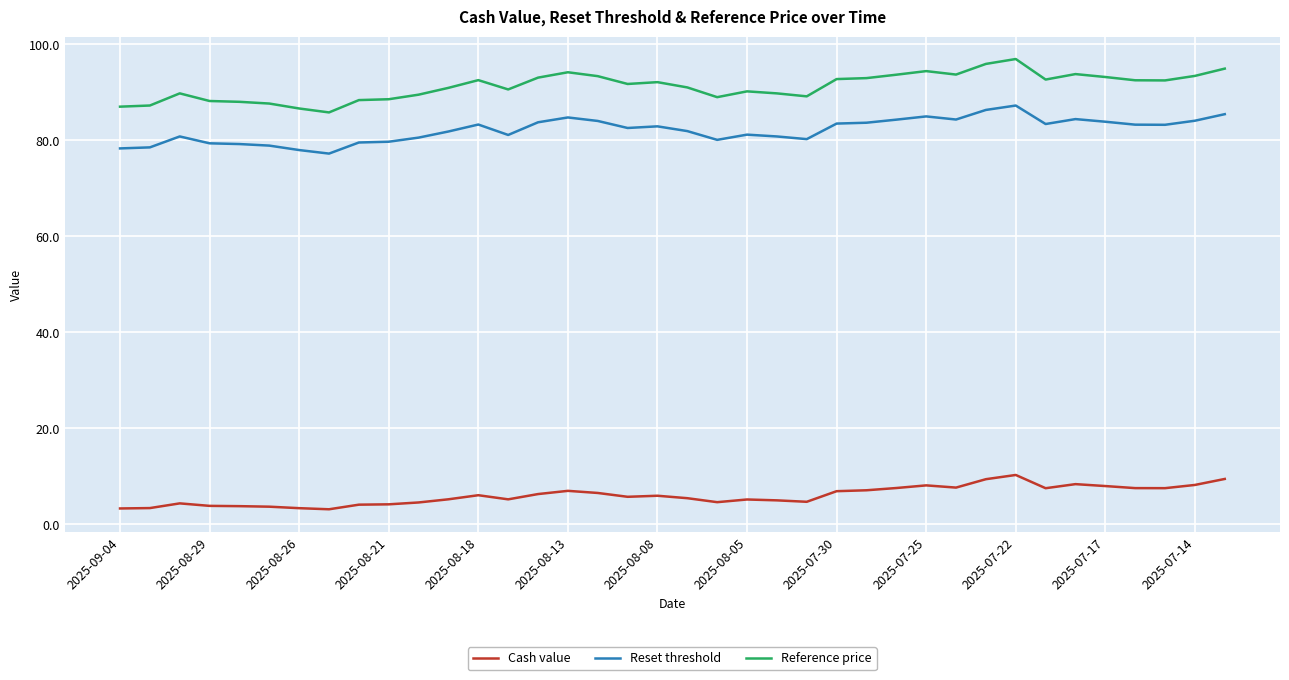

List the series in order of their peak value, lowest first.

Cash value, Reset threshold, Reference price